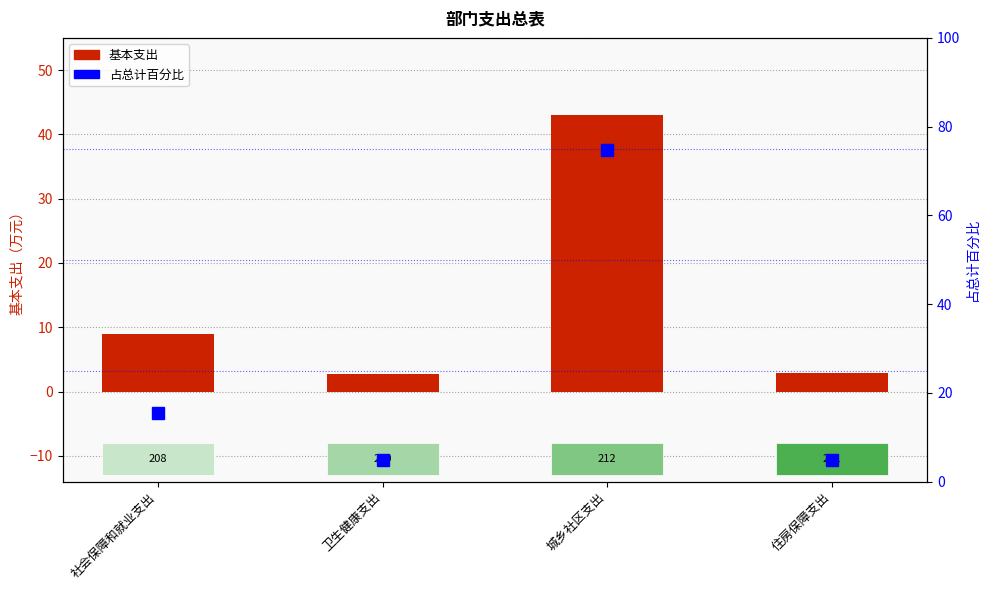

How many data points in 占总计百分比 are above 15?

2